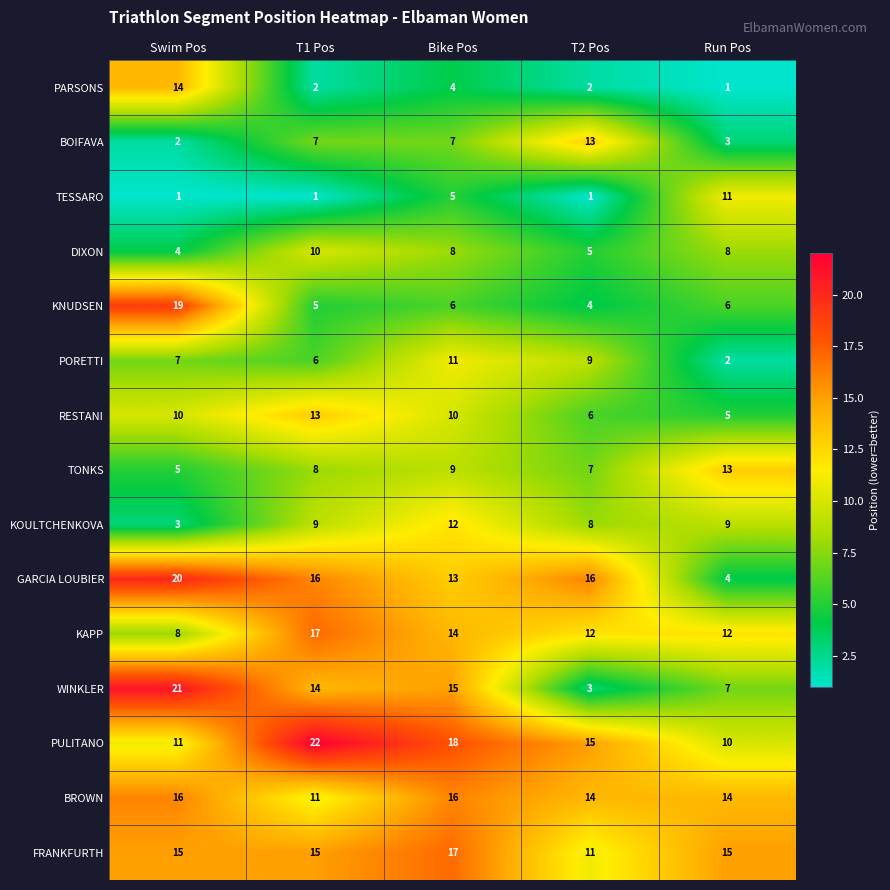

What is the highest value of the TONKS series?

13